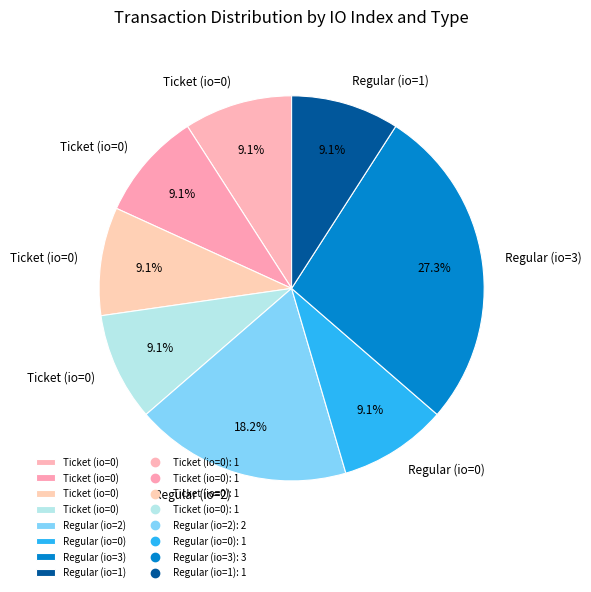

How many slices are in this pie chart?

8